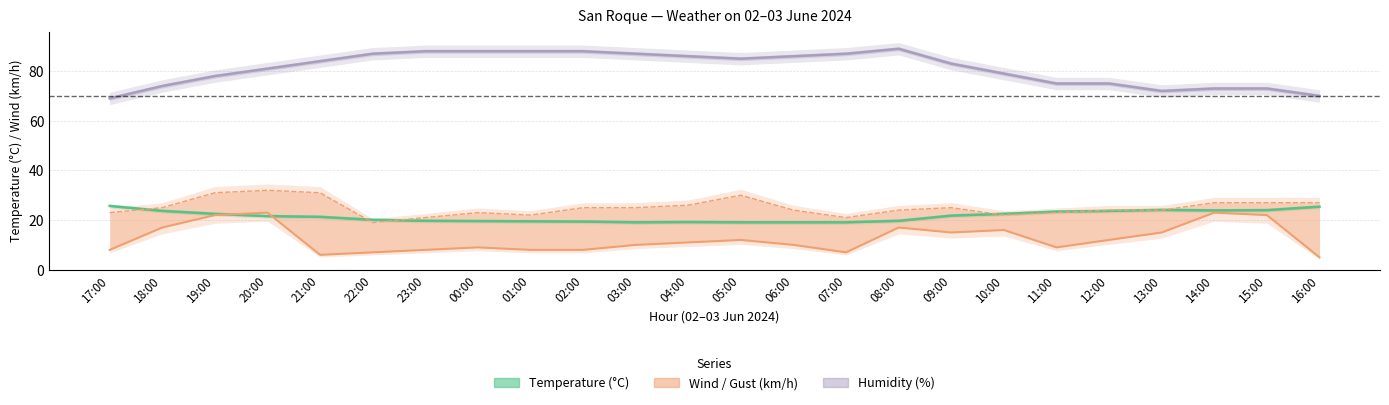

What is the spread (max minus min) of values at 01:00?

80.0